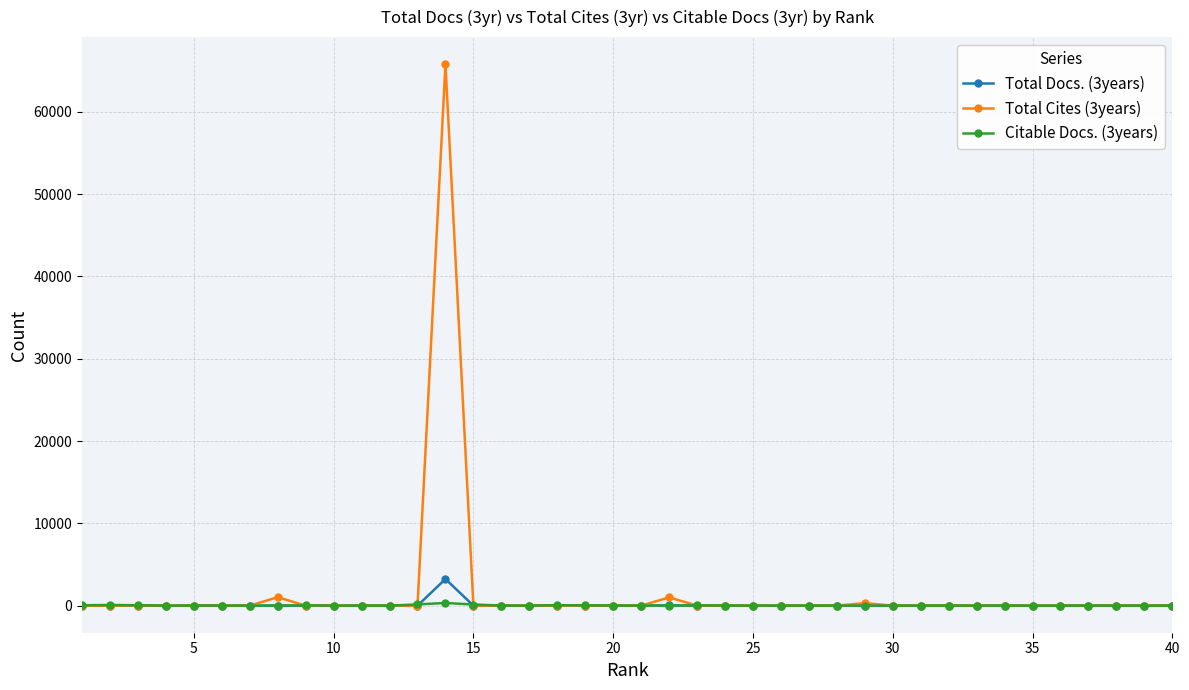

How many categories are shown in the chart?

40